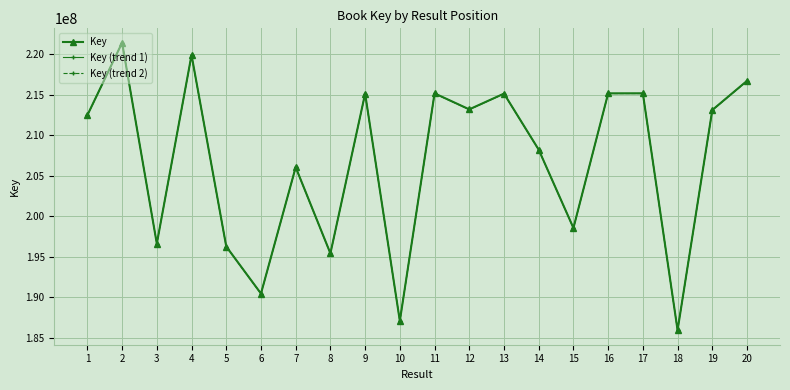

What is the smallest value displayed?

185919535.2